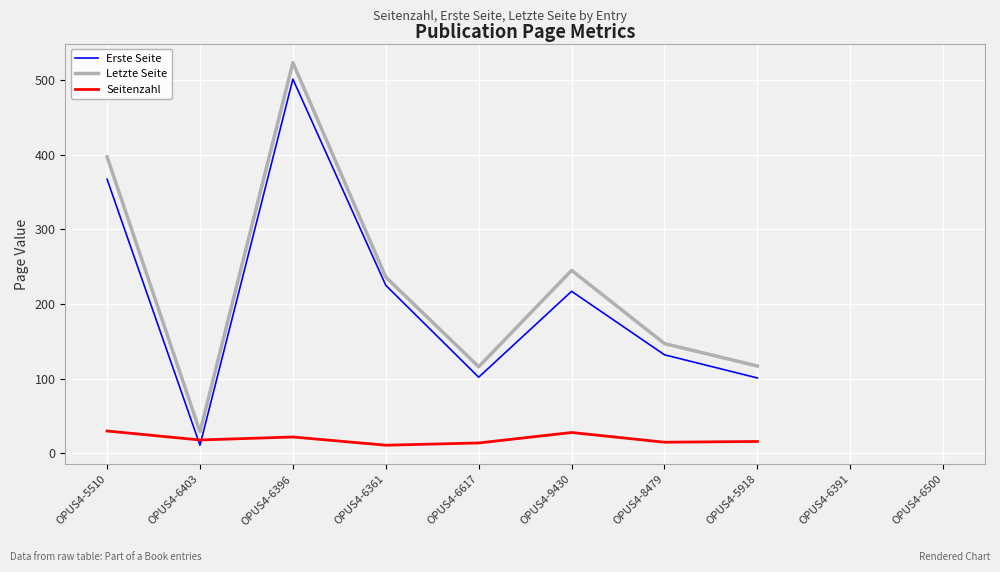

What is the difference between the maximum and minimum values in the Erste Seite series?

490.0